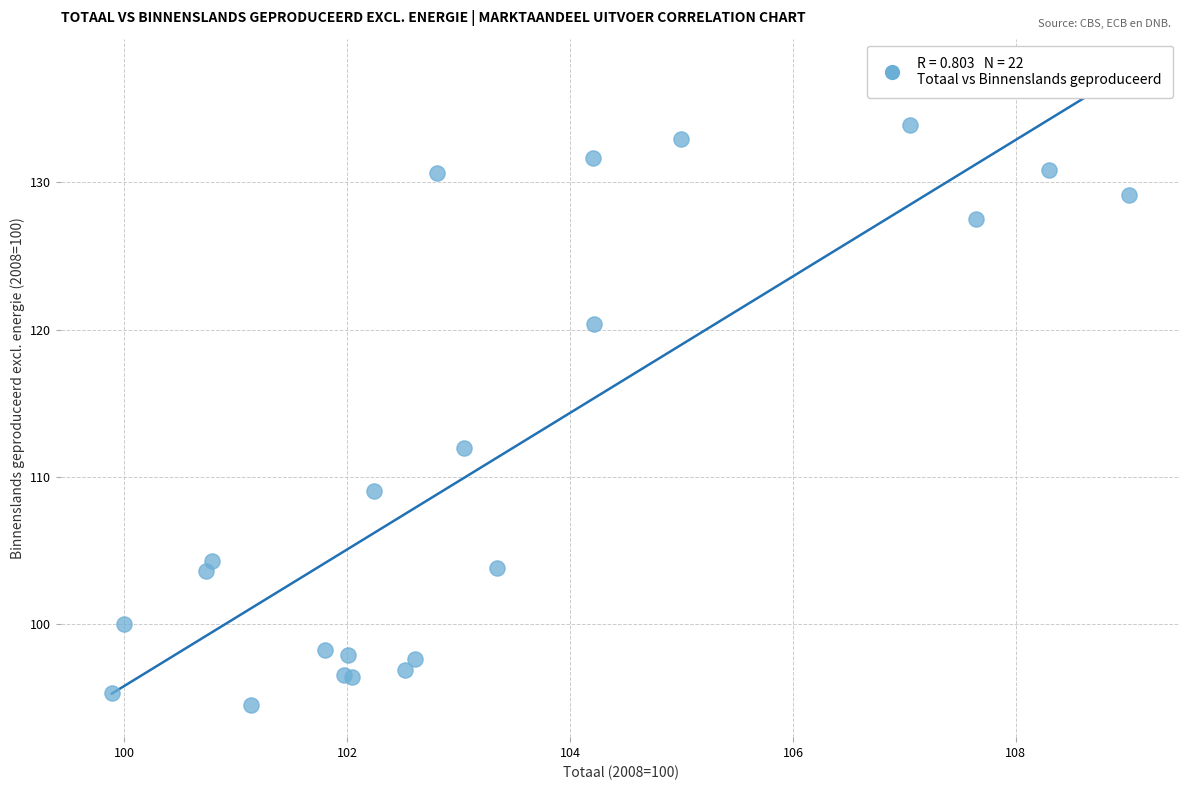

What Y value in the scatter plot is closest to 114?

111.9